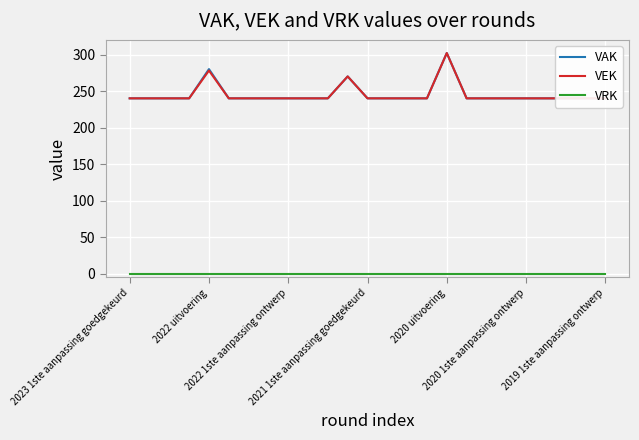

What is the difference between the highest and lowest values at 9?

240